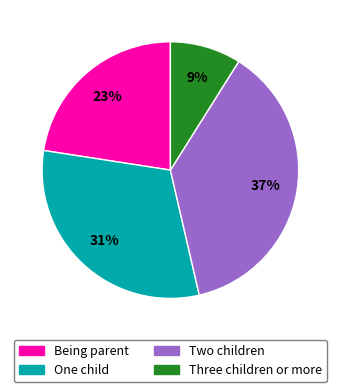

Is the sum of Two children and Being parent greater than half?

Yes